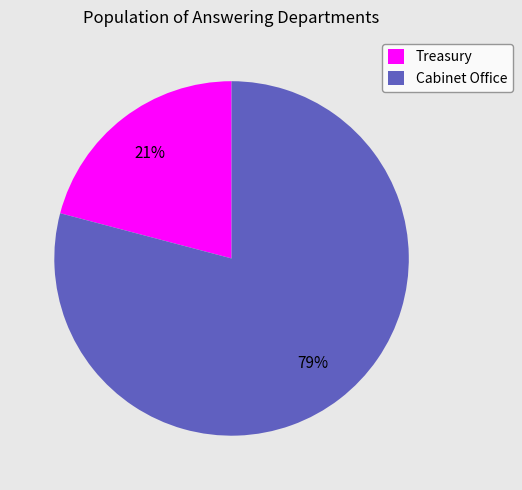

To the nearest percent, what percentage of the pie is Cabinet Office?

79%